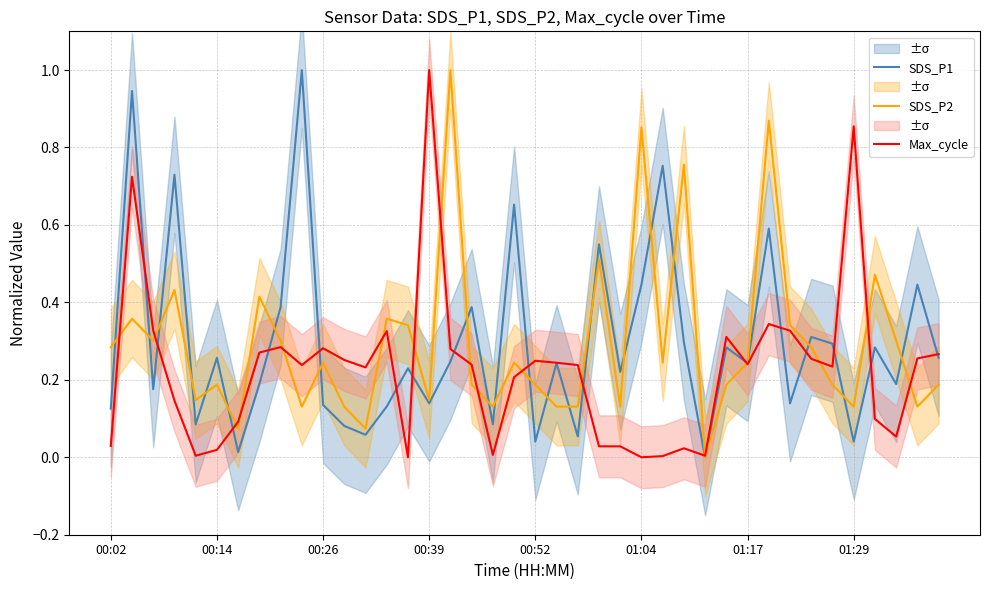

What is the maximum value for Max_cycle?

1.0